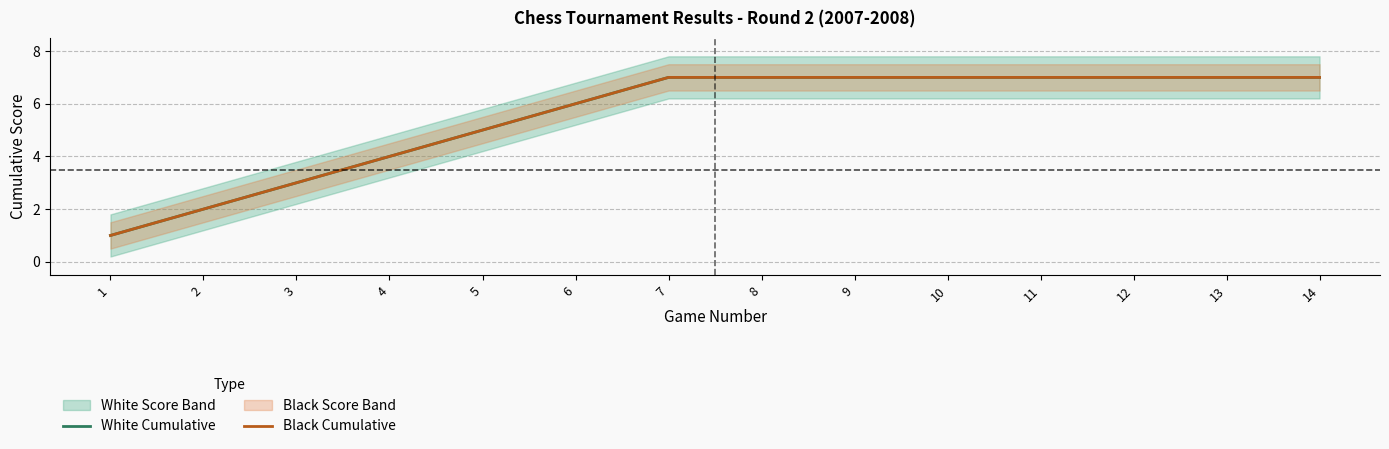

The Black Cumulative series shows 5 at 5. True or false?

True